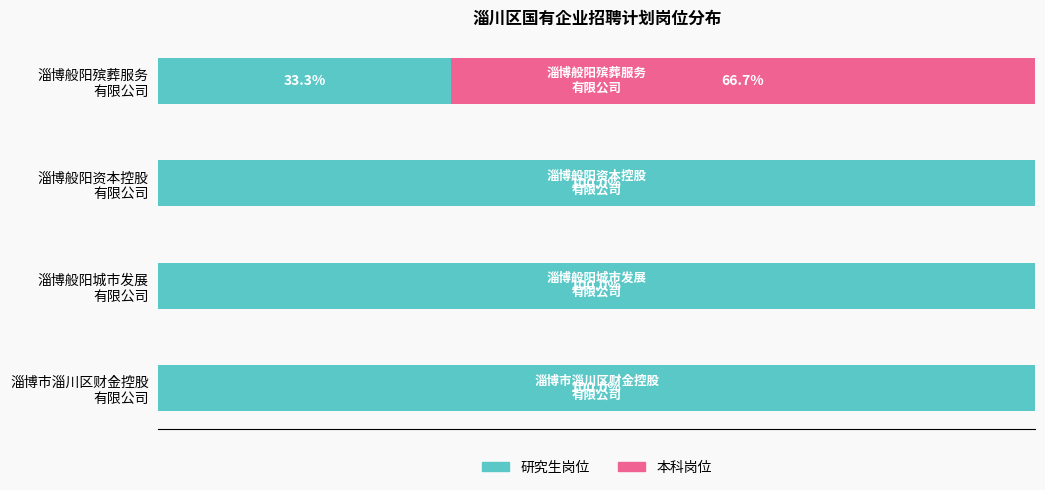

Rank the series by their maximum value, from highest to lowest.

研究生岗位, 本科岗位